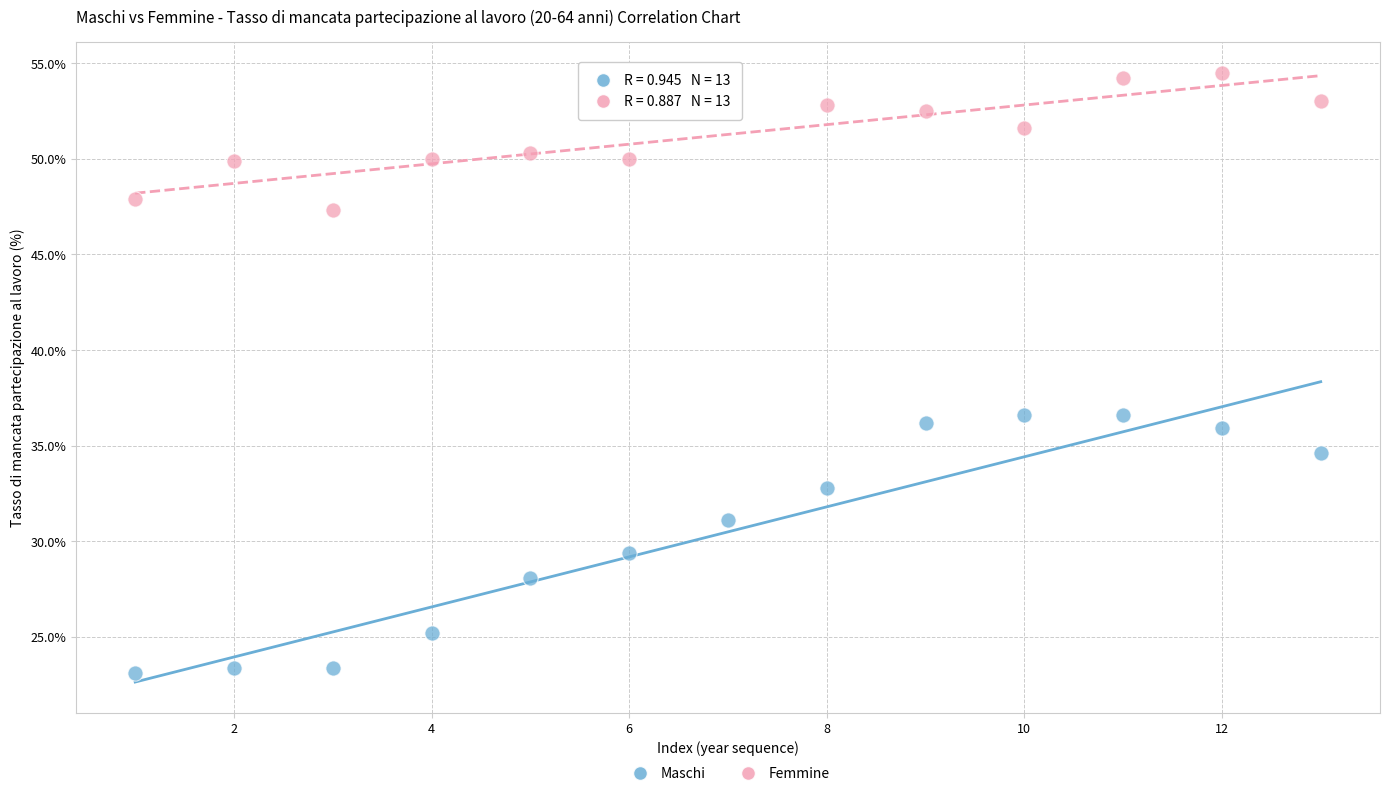

In the Maschi series, what Y value is closest to 29?

29.4